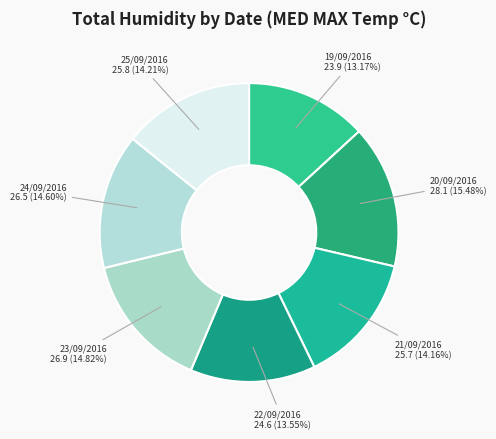

To the nearest percent, what is the difference between the largest and smallest slice percentages?

2%